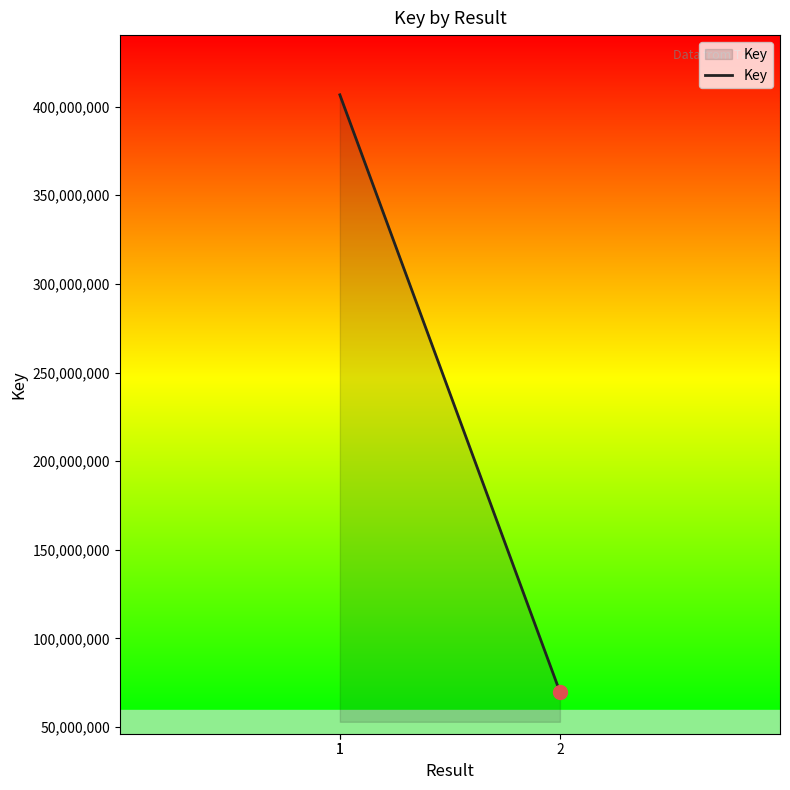

How many lines are shown in the chart?

1